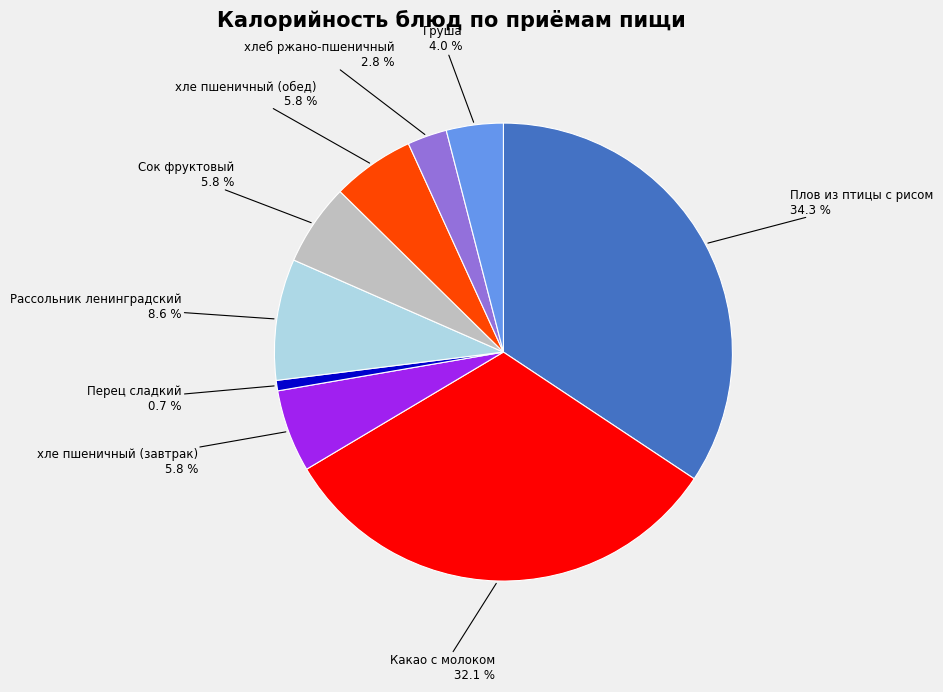

How many segments does this pie chart have?

9